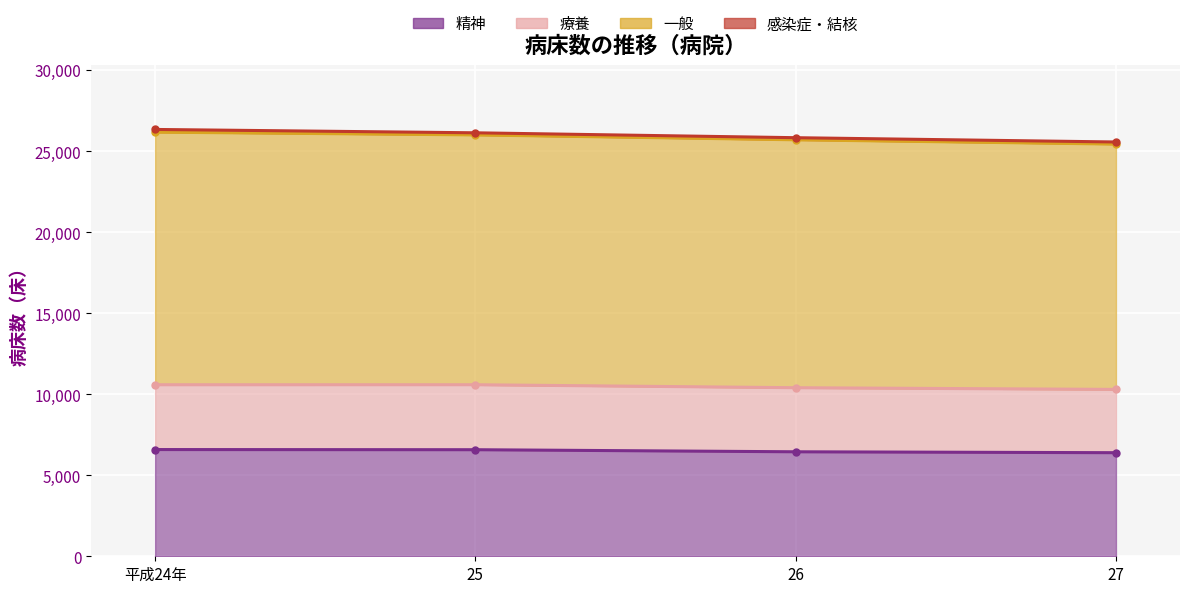

Reading left to right, transcribe all the data shown in this chart.

精神 (line): 平成24年=6587	25=6577	26=6449	27=6393
療養 (line): 平成24年=10587	25=10588	26=10404	27=10299
一般 (line): 平成24年=26178	25=26007	26=25705	27=25440
感染症・結核 (line): 平成24年=26344	25=26137	26=25835	27=25570